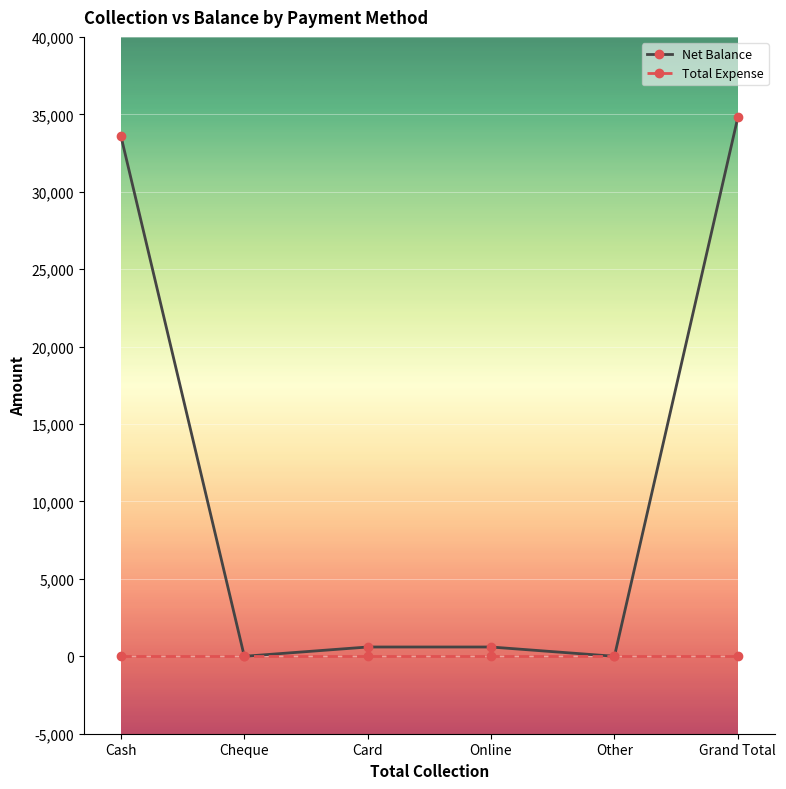

Count the number of data series in this chart.

2